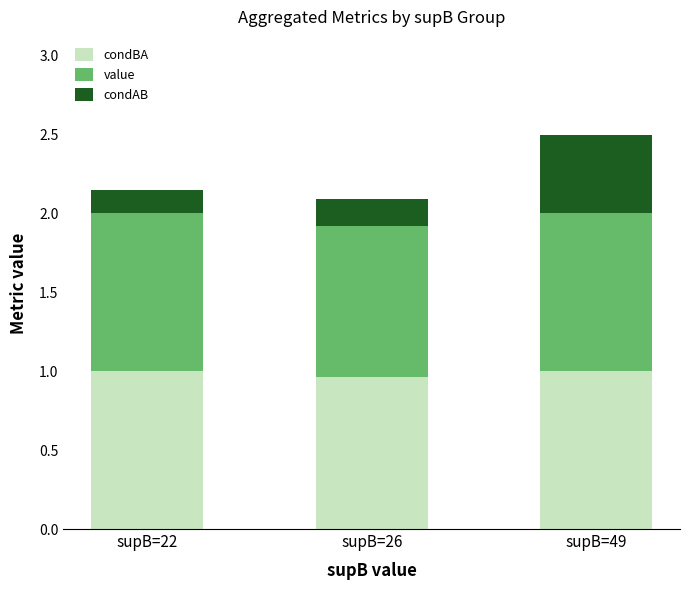

Is it true that condBA equals 1.0 at supB=22?

True